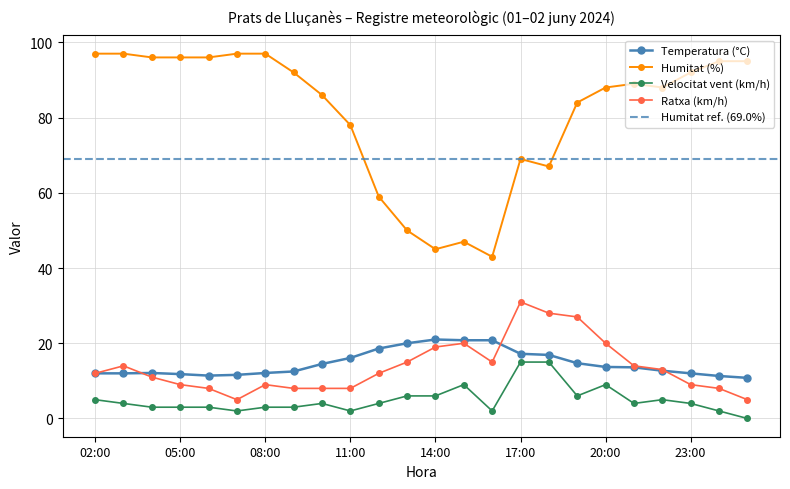

At how many categories does at least one series exceed 59?

19